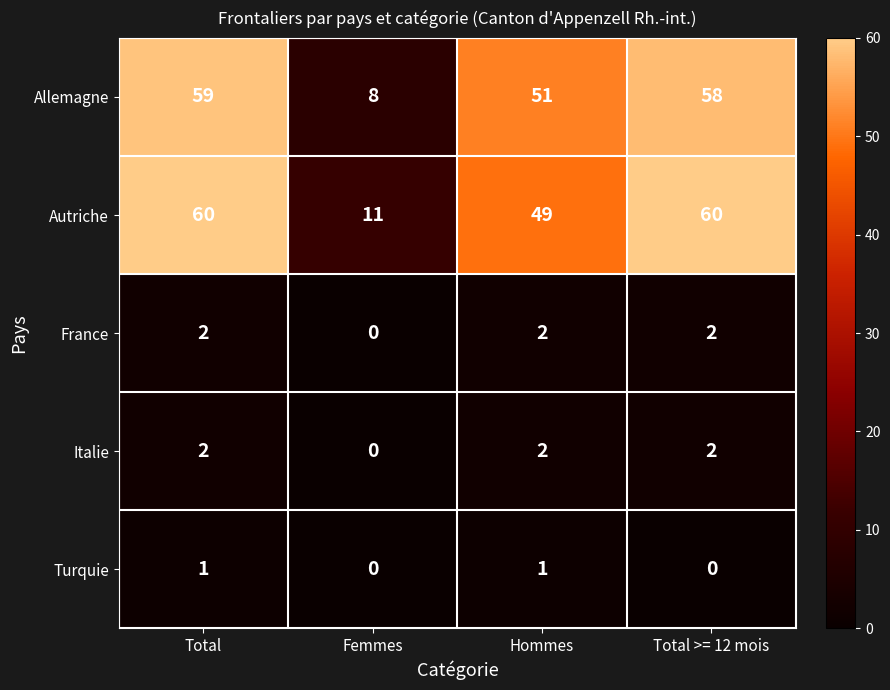

At which category is the sum across all series the highest?

Total